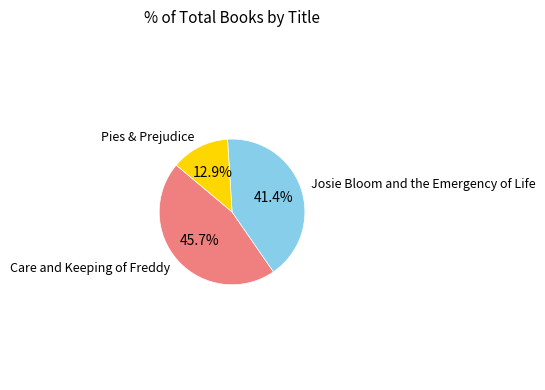

To the nearest percent, what is the combined percentage of Pies & Prejudice and Care and Keeping of Freddy?

59%